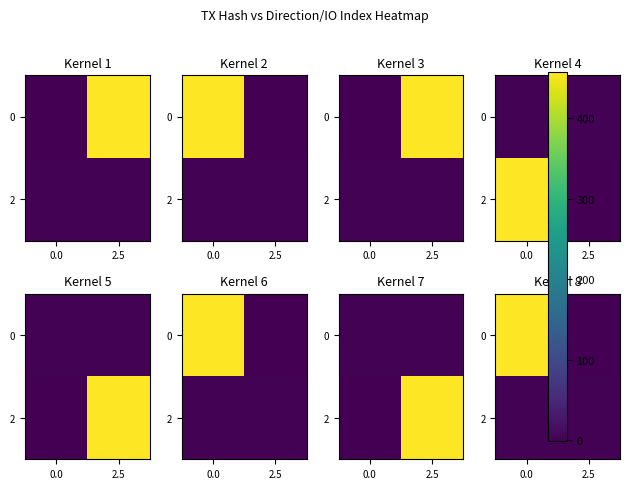

Is the value of 0 at 0.0 greater than the value of 2 at 2.5?

Yes